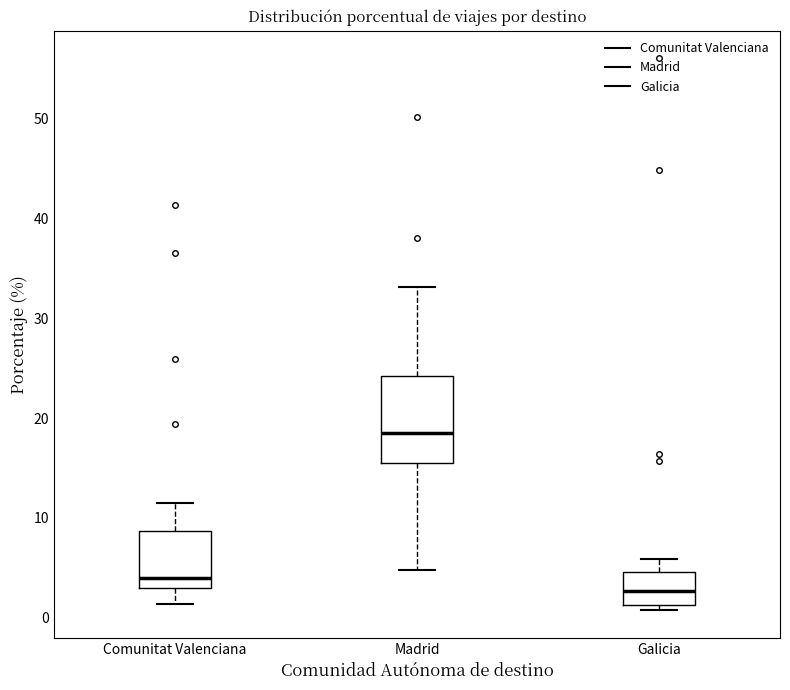

Reading left to right, transcribe this box plot: for each box, give where its median line is, the range the box spans, and where its two whiskers end, as read against the y-axis. The values are not printed on the chart, so give them approximately, as read against the axis.

Comunitat Valenciana: median 4, box 3 to 9, whiskers 1 to 12
Madrid: median 18, box 16 to 24, whiskers 5 to 33
Galicia: median 3, box 1 to 5, whiskers 1 (just below the box's lower edge) to 6